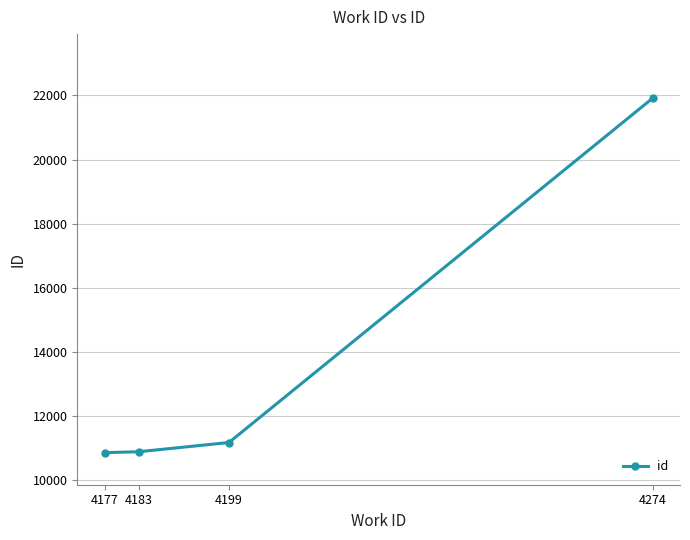

Does the chart have visible grid lines?

Yes